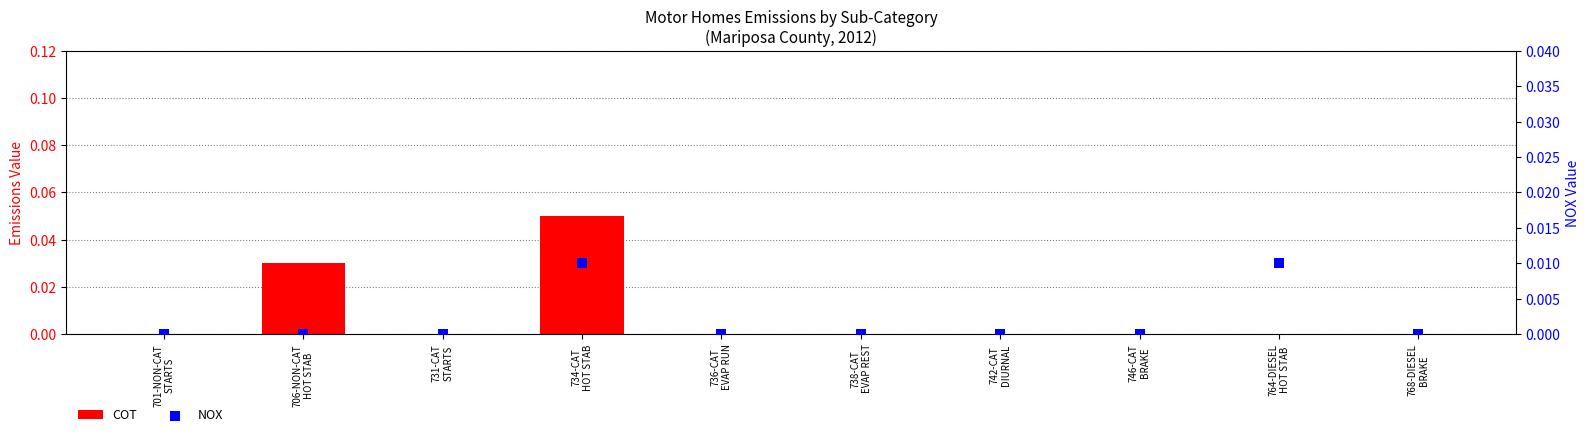

Which series contains the highest Y value?

COT